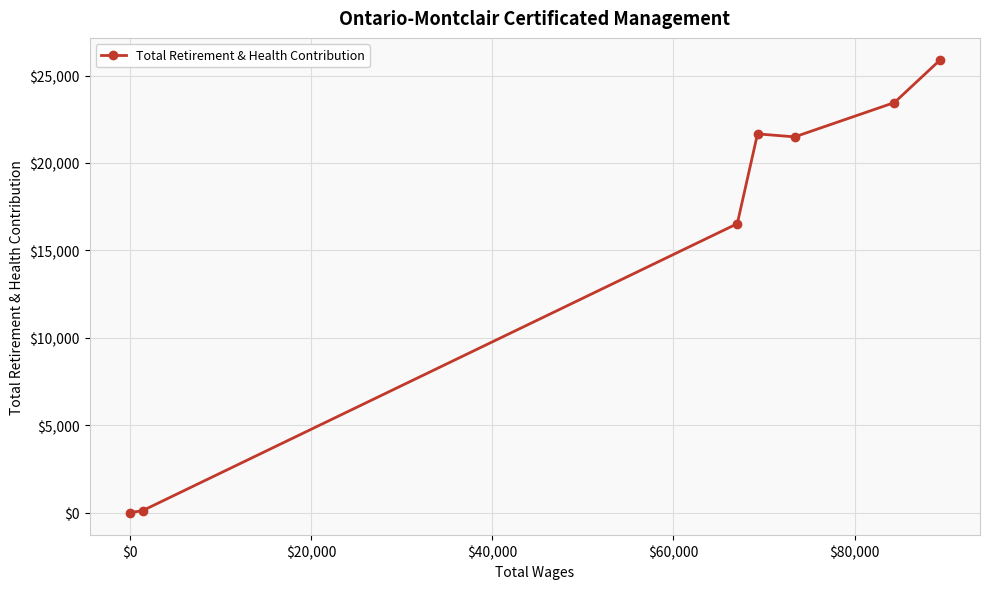

What is the greatest value displayed?

25863